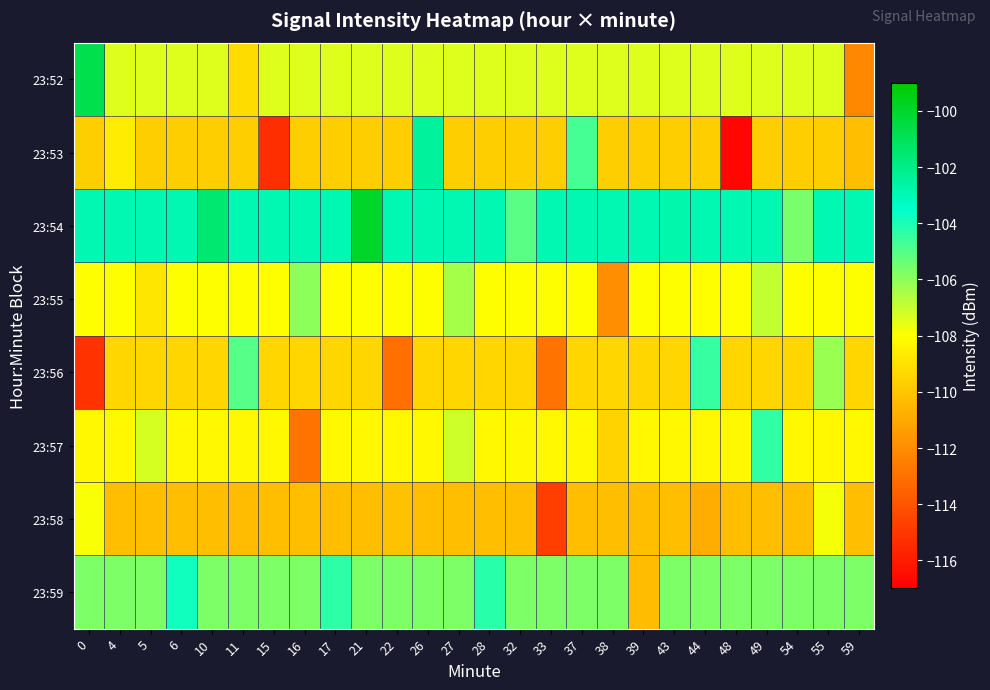

Between 21 and 49, which is larger?

21